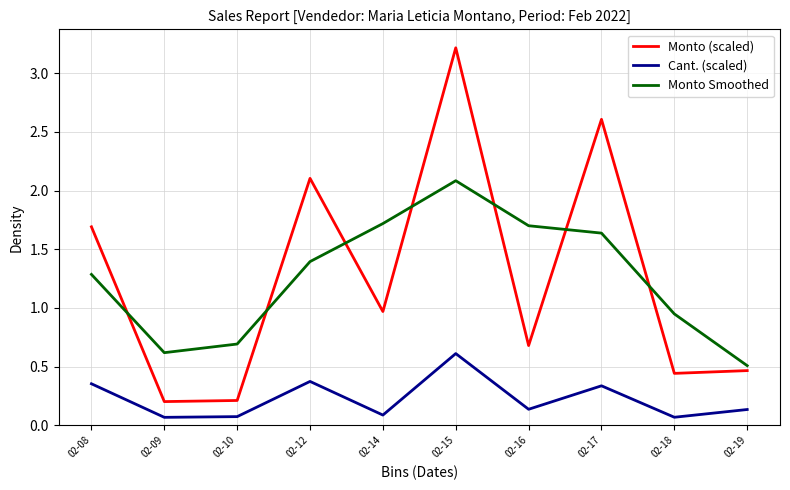

Between 02-08 and 02-09, which series saw the biggest shift?

Monto (scaled)